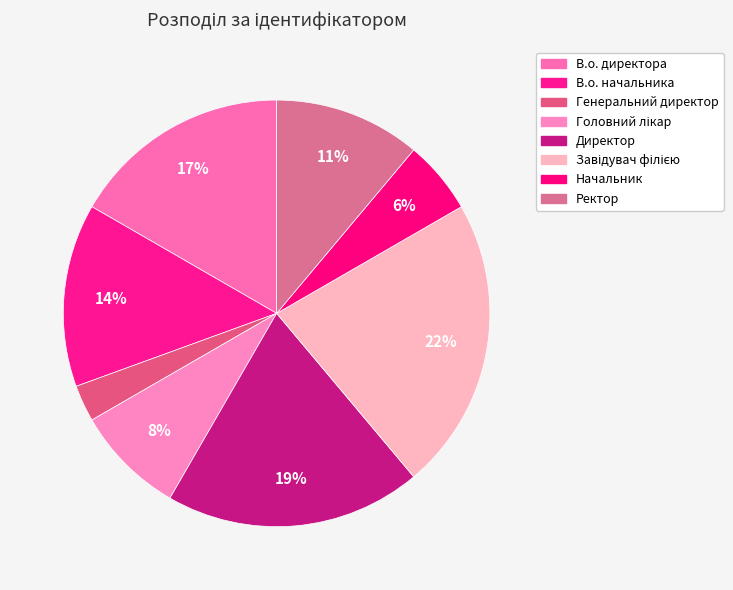

Is there any slice that represents more than half of the pie?

No